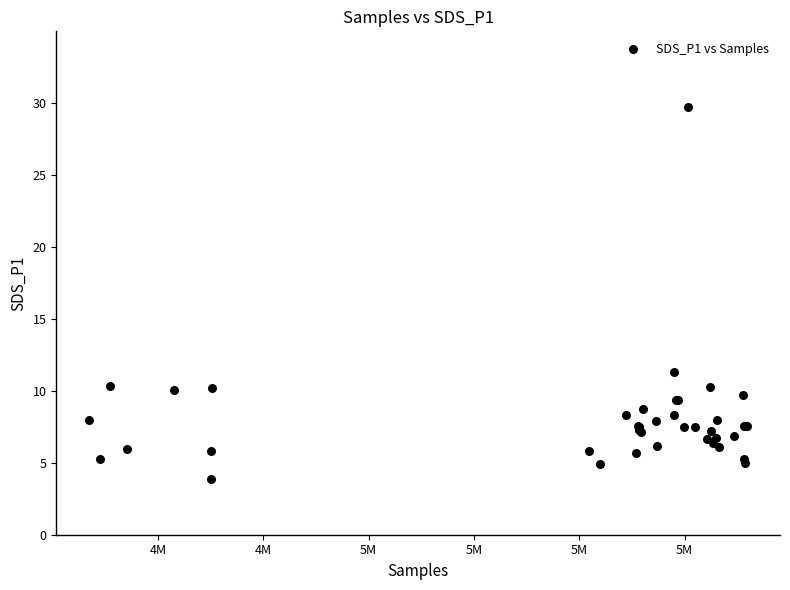

What Y value in the scatter plot is closest to 16?

11.3